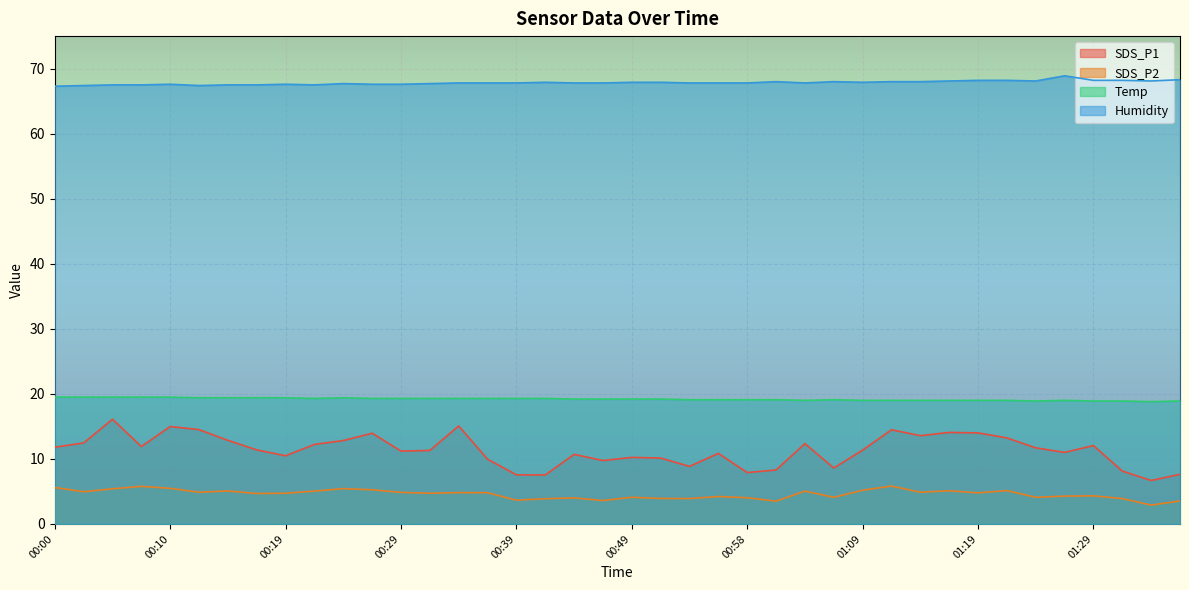

What is the sum of the Humidity values at 01:03 and 00:44?

135.6